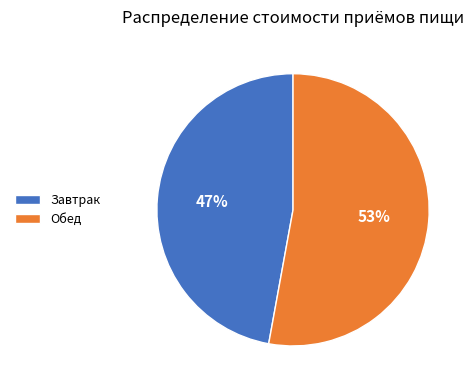

What is the ratio of the value at Завтрак to the value at Обед?

0.9